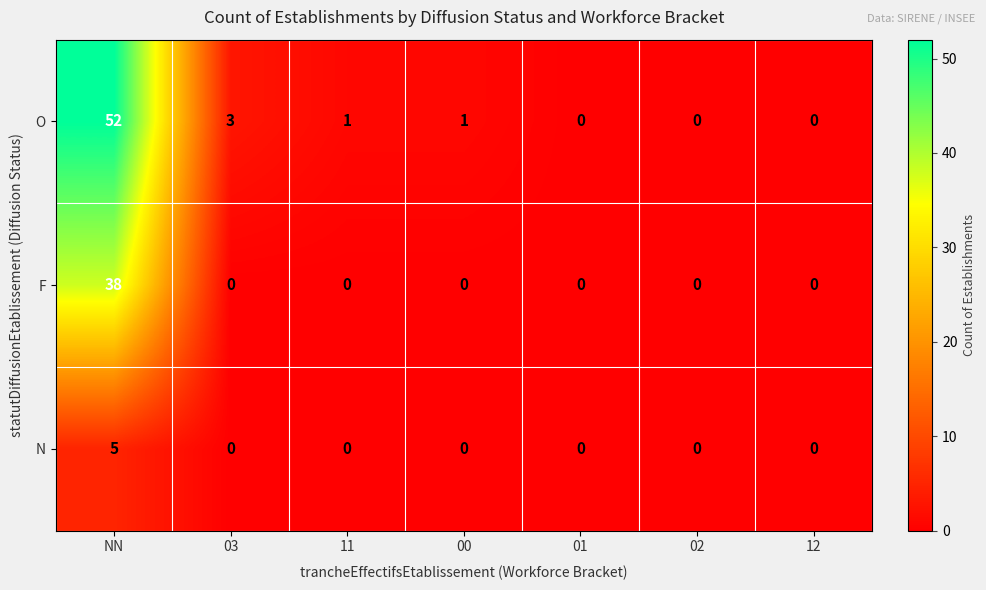

Count the number of categories in the chart.

7